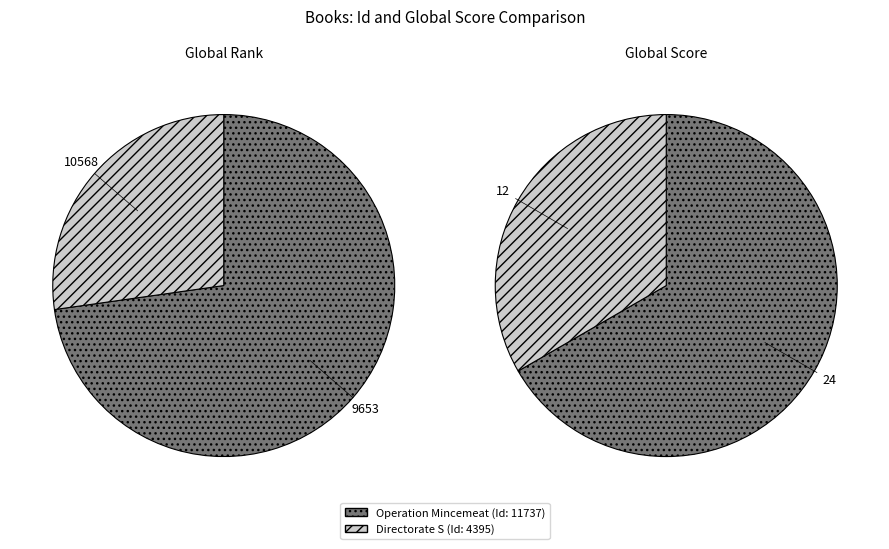

Is Operation Mincemeat the majority of the pie?

Yes